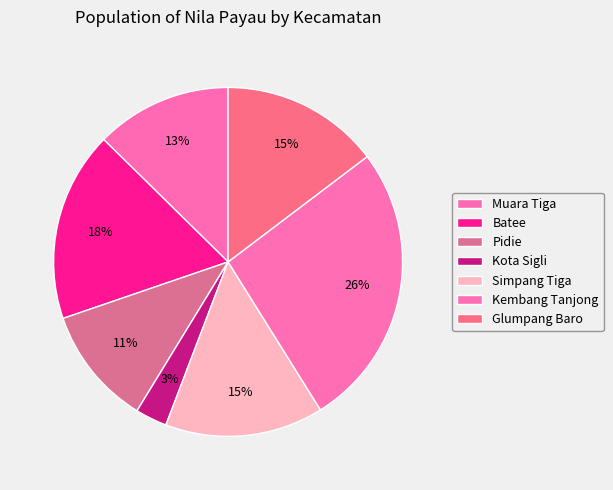

Is Batee the majority of the pie?

No